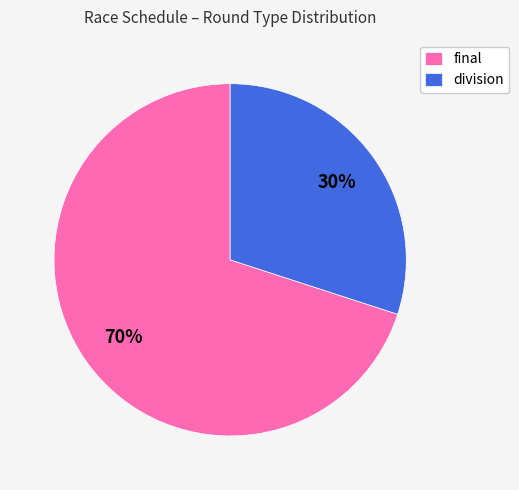

What percentage is the division slice, to the nearest percent?

30%